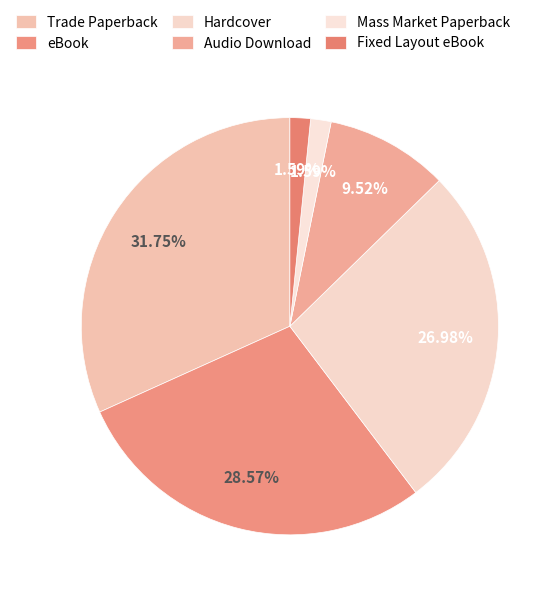

How many segments does this pie chart have?

6